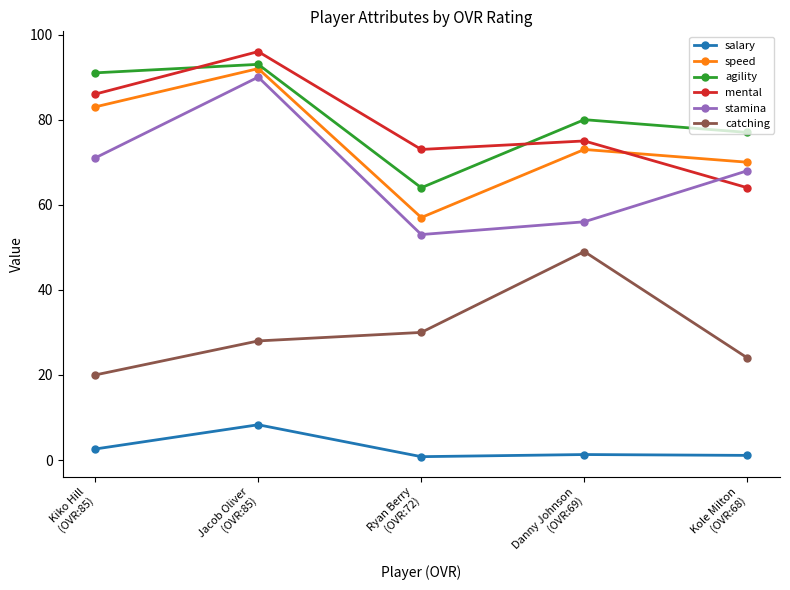

At which label does stamina reach its peak?

Jacob Oliver
(OVR:85)